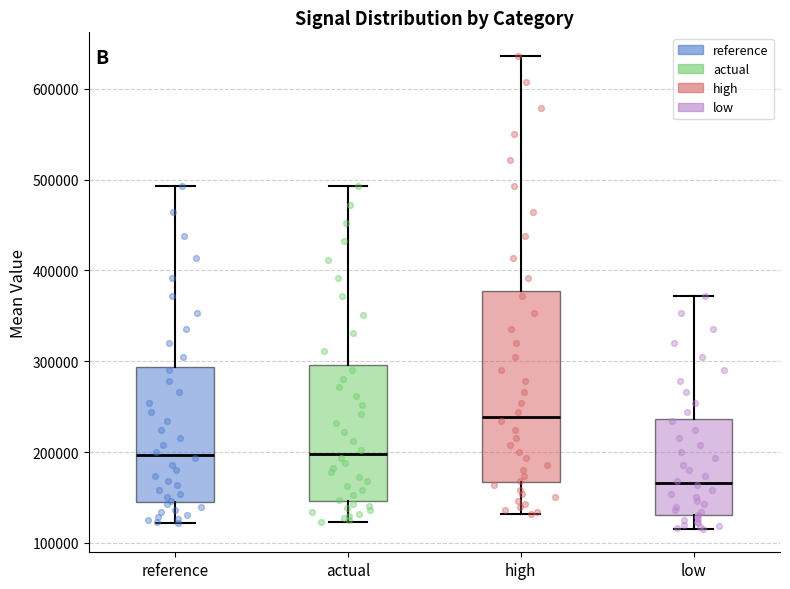

Which box has the lowest median line?

low